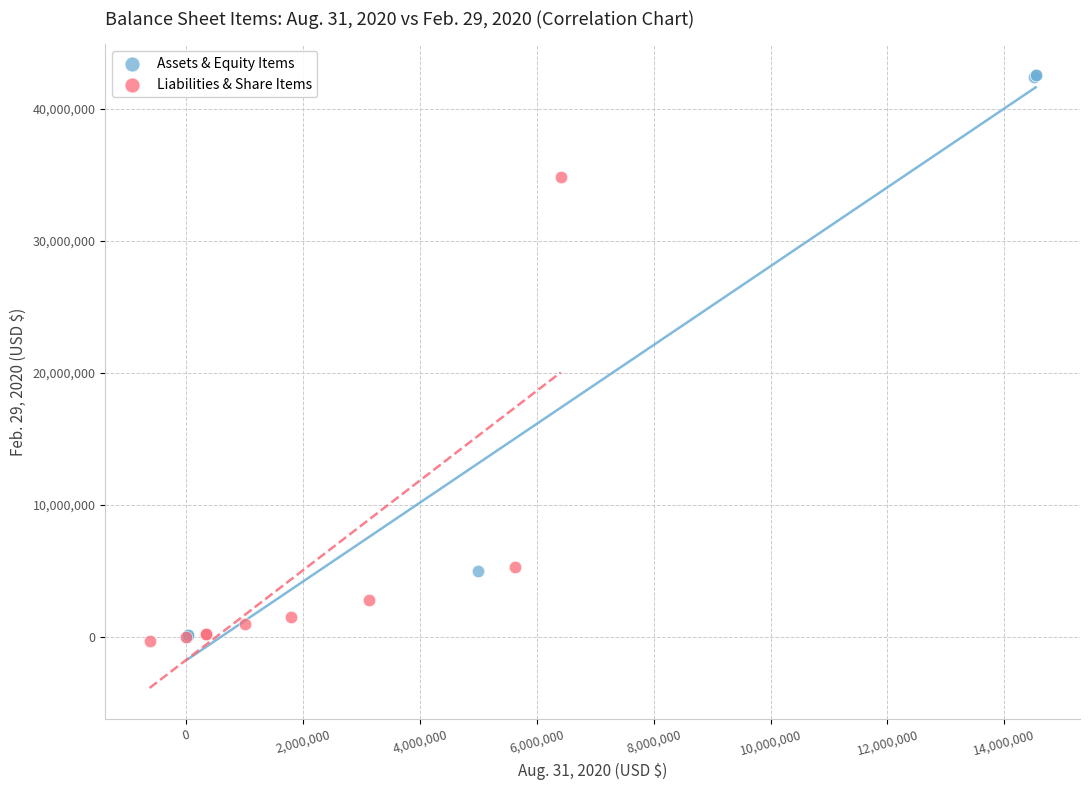

What are all the series names shown in the legend?

Assets & Equity Items, Liabilities & Share Items